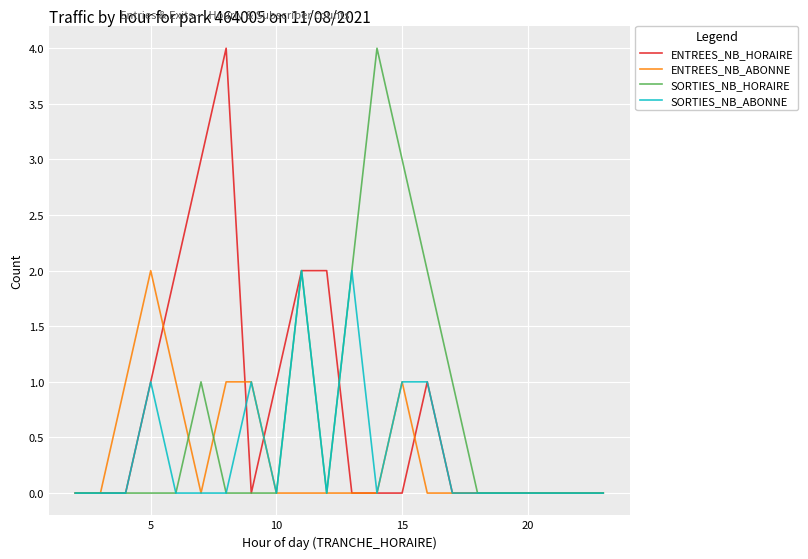

Reading left to right, extract all data points from this chart.

ENTREES_NB_HORAIRE: 0	0	0	1	2	3	4	0	1	2	2	0	0	0	1	0	0	0	0	0	0	0
ENTREES_NB_ABONNE: 0	0	1	2	1	0	1	1	0	0	0	0	0	1	0	0	0	0	0	0	0	0
SORTIES_NB_HORAIRE: 0	0	0	0	0	1	0	0	0	2	0	2	4	3	2	1	0	0	0	0	0	0
SORTIES_NB_ABONNE: 0	0	0	1	0	0	0	1	0	2	0	2	0	1	1	0	0	0	0	0	0	0